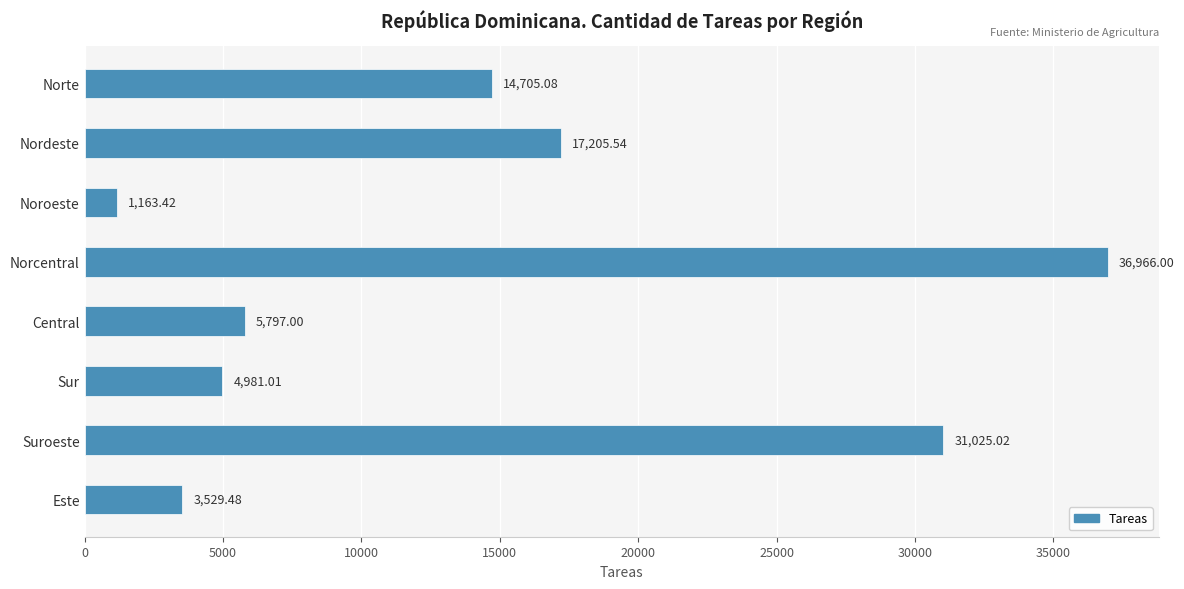

Between Nordeste and Central, which is larger?

Nordeste